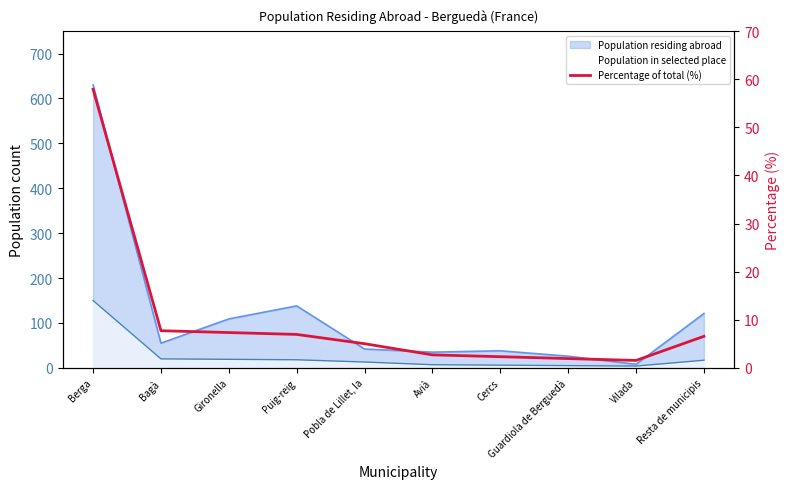

At which category does the chart reach its minimum across all series?

Vilada